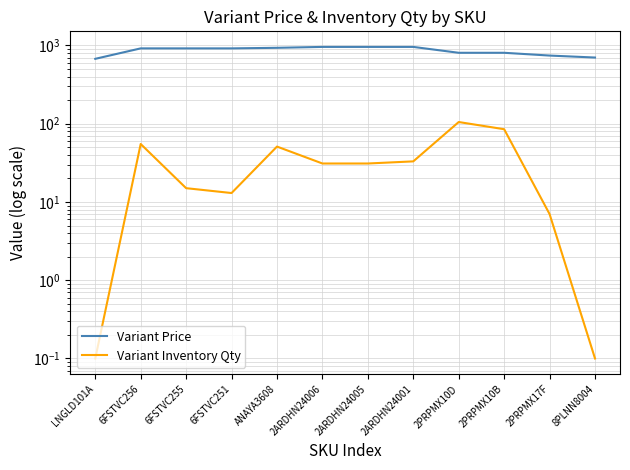

True or false: Variant Price and Variant Inventory Qty intersect in this chart.

False